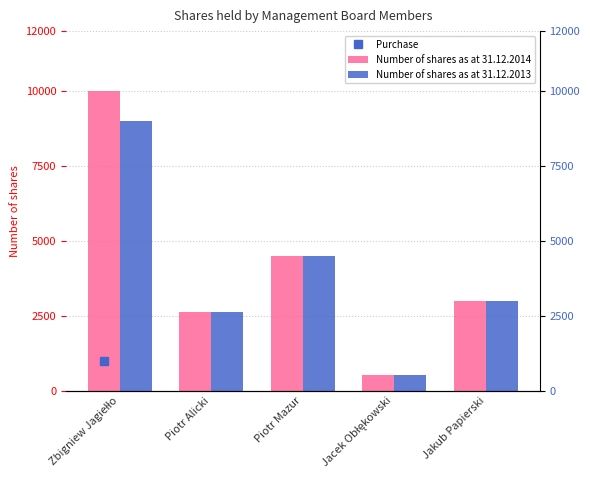

Rank the series by their average value, from lowest to highest.

Number of shares as at 31.12.2013, Number of shares as at 31.12.2014